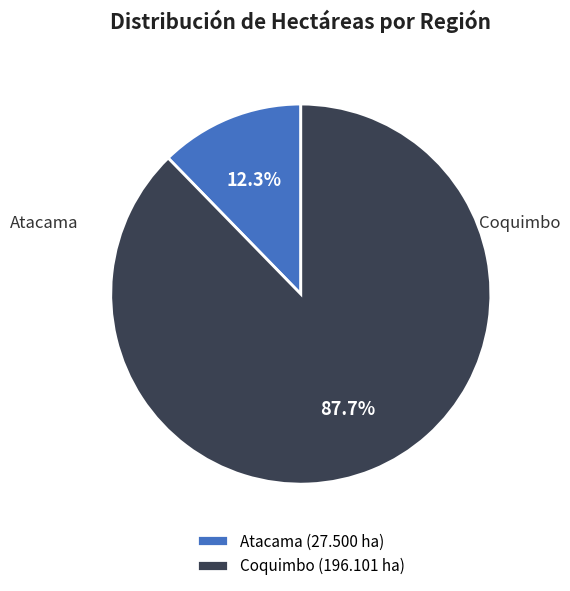

Rank the categories by value from lowest to highest.

Atacama (27.500 ha), Coquimbo (196.101 ha)